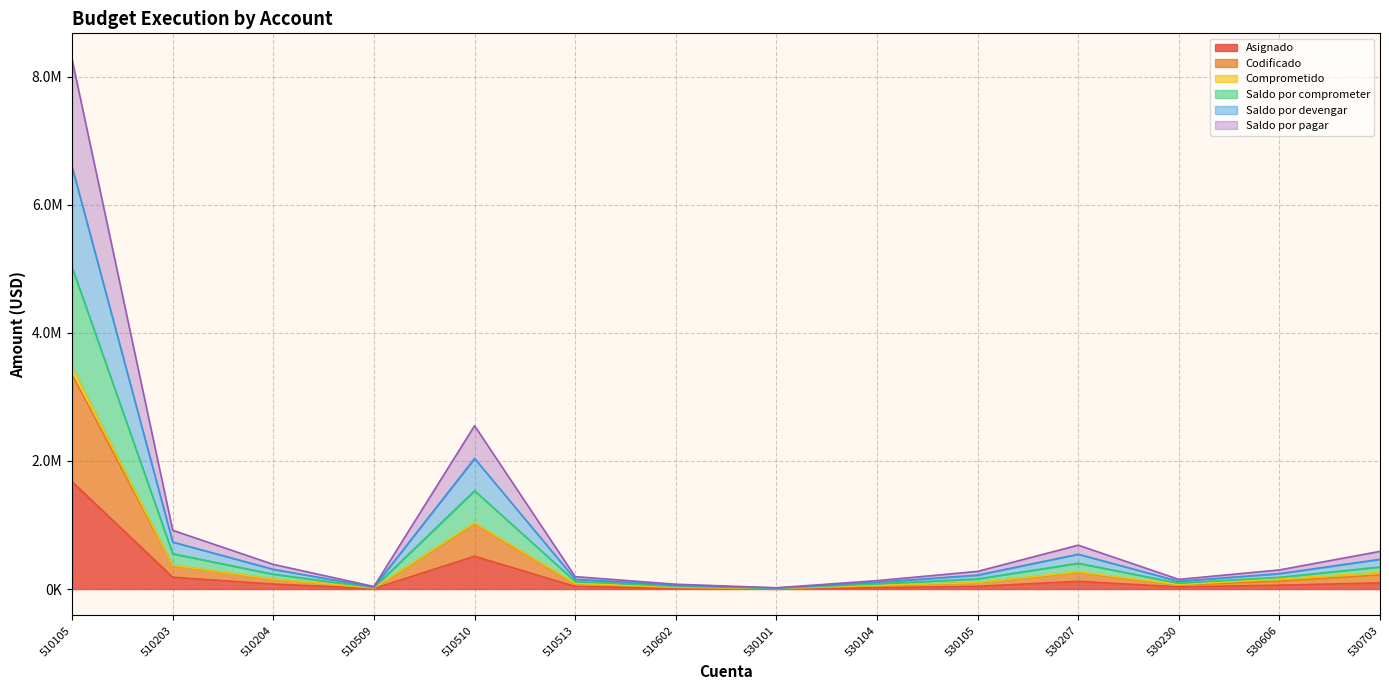

Between 530230 and 510509, which is larger?

530230